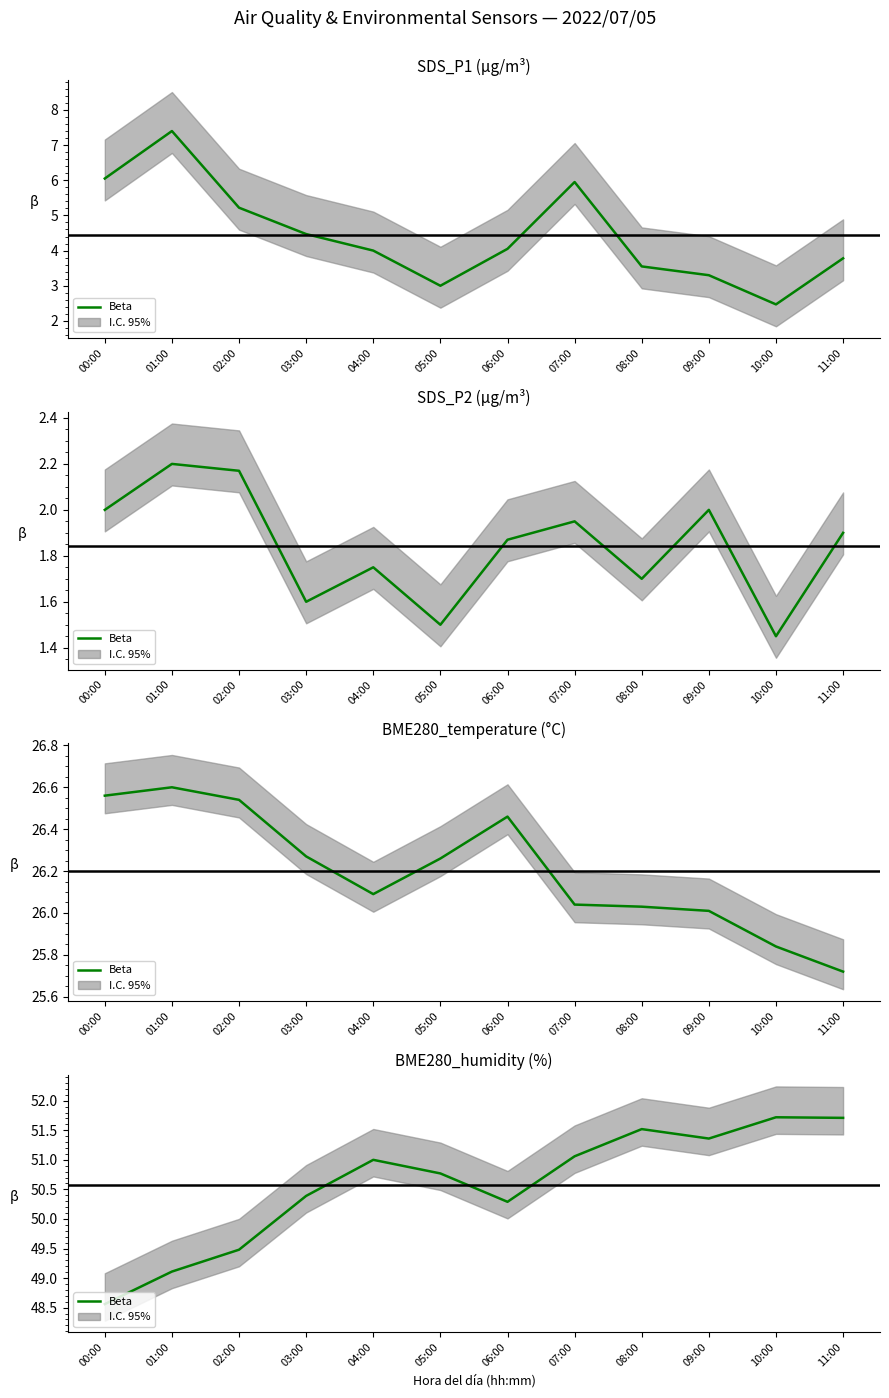

What value does the data have at 06:00?

50.3